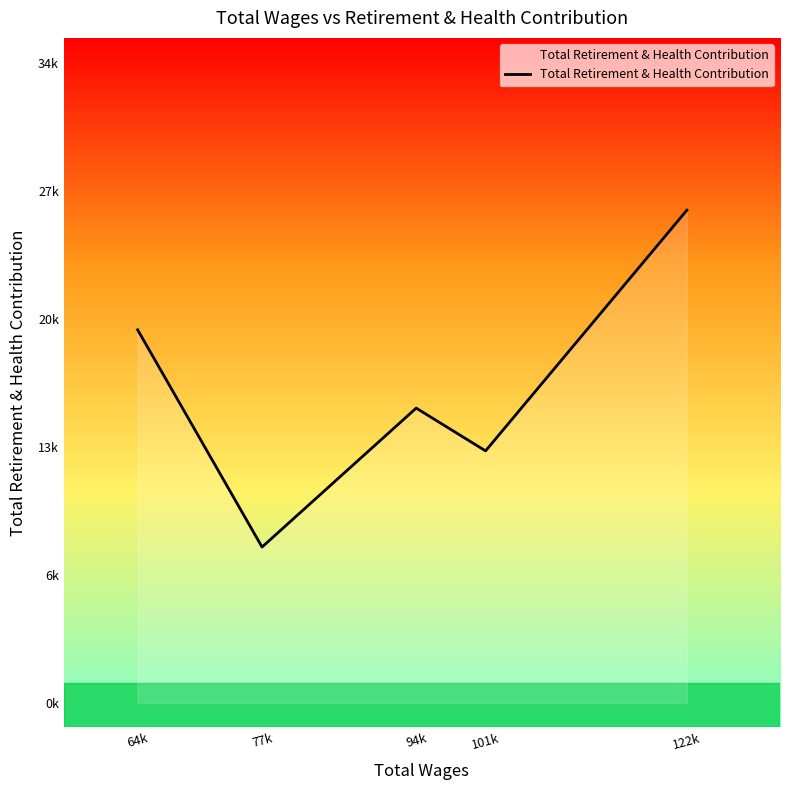

Does the chart have visible grid lines?

No